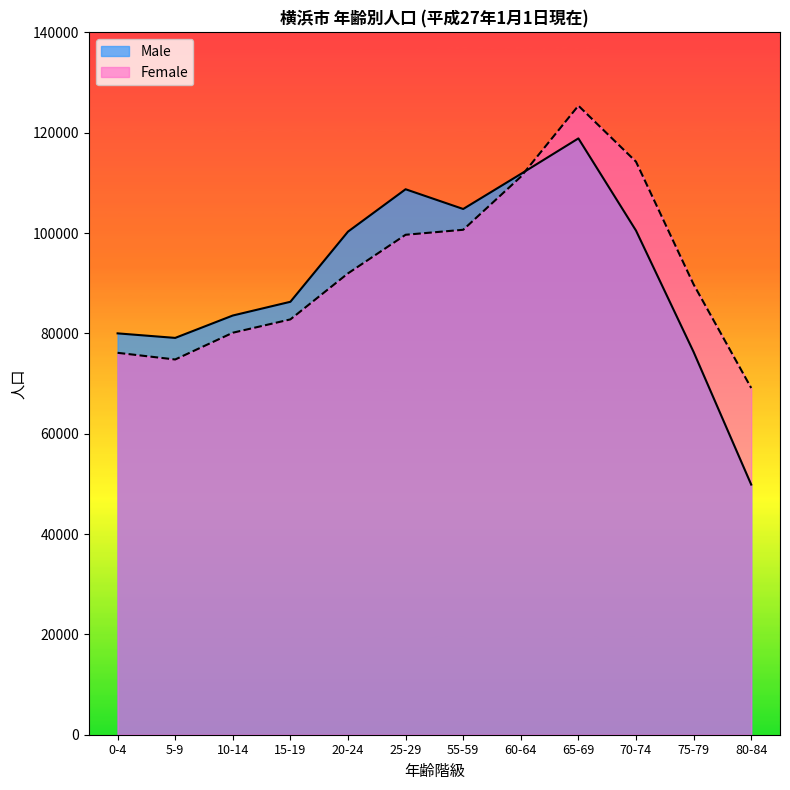

What is the highest value of the Female series?

125384